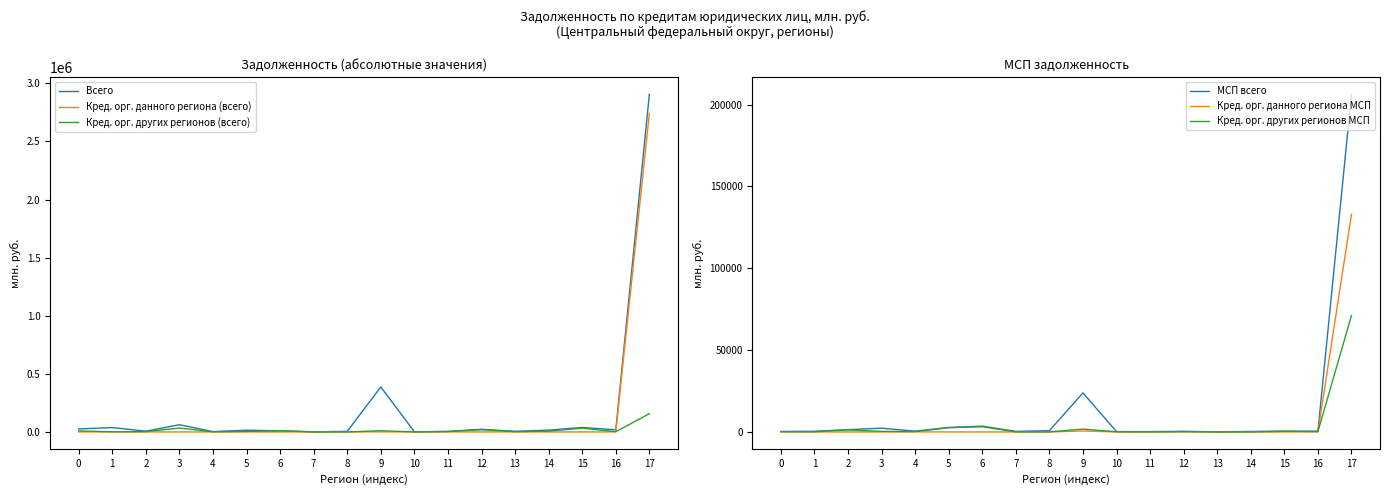

At how many categories does at least one series exceed 1106541?

1